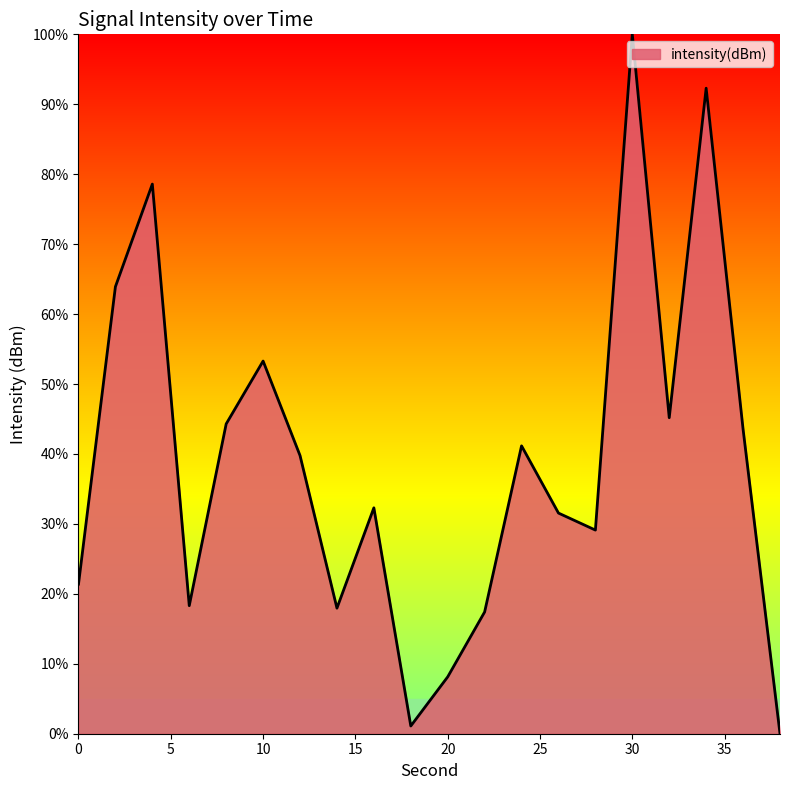

What is the difference between the maximum and minimum values?

100.0